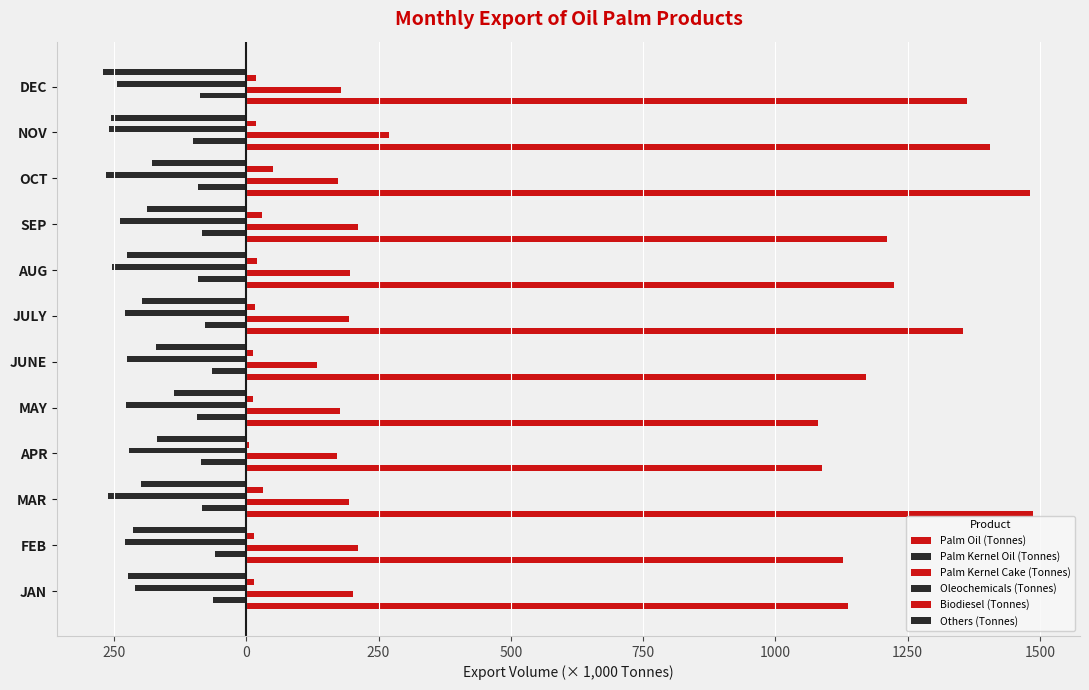

What is the maximum value for Oleochemicals (Tonnes)?

-209.8